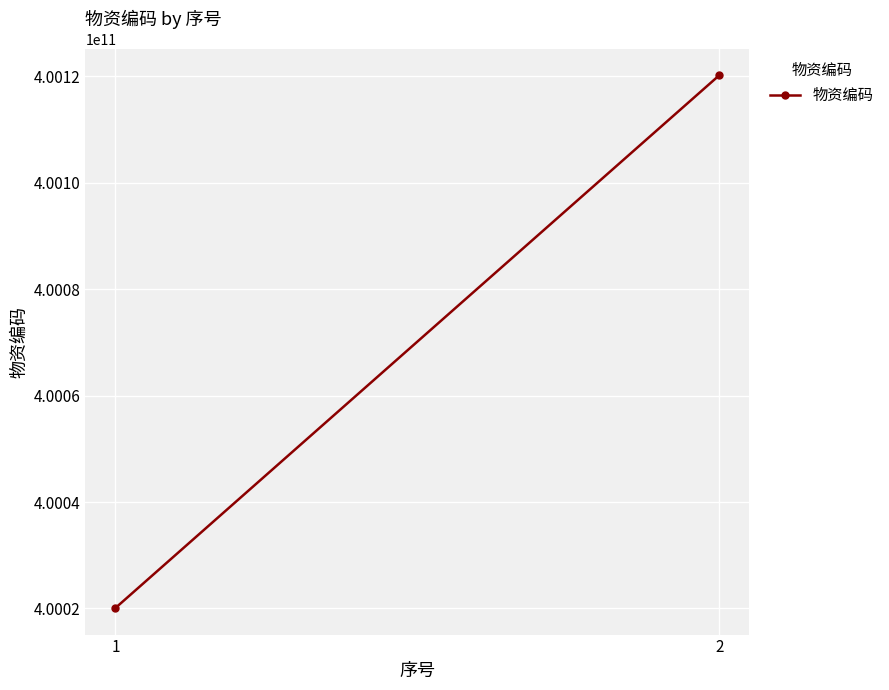

True or false: the data shows 221059740234 at 1.

False